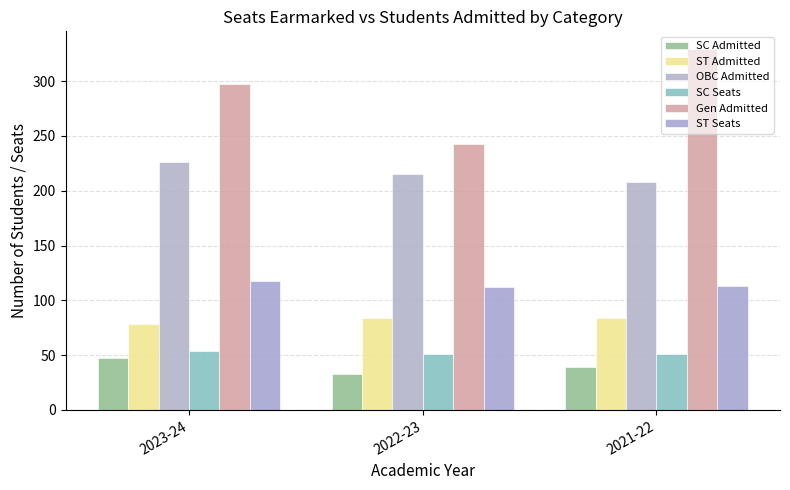

How many bars are there in total?

18